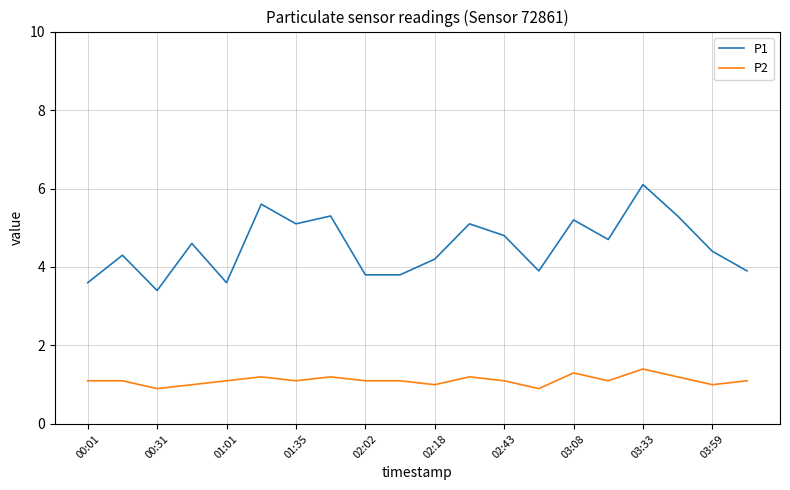

True or false: P1 and P2 intersect in this chart.

False